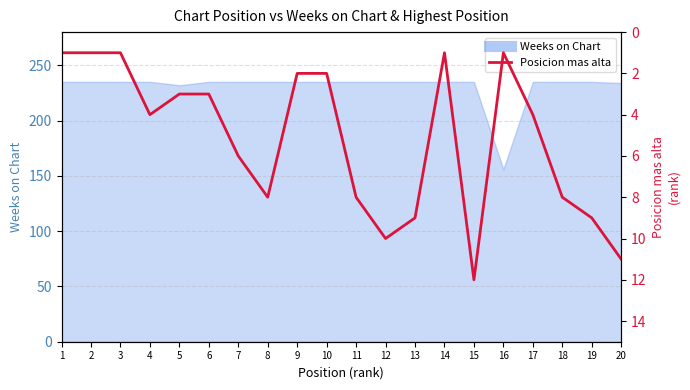

True or false: the data has more than 0 interior local peaks.

True